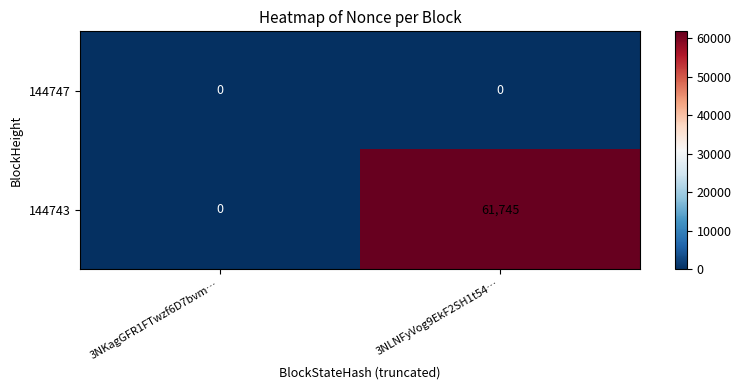

Which series changed the most between 3NKagGFR1FTwzf6D7bvm… and 3NLNFyVog9EkF2SH1t54…?

144743